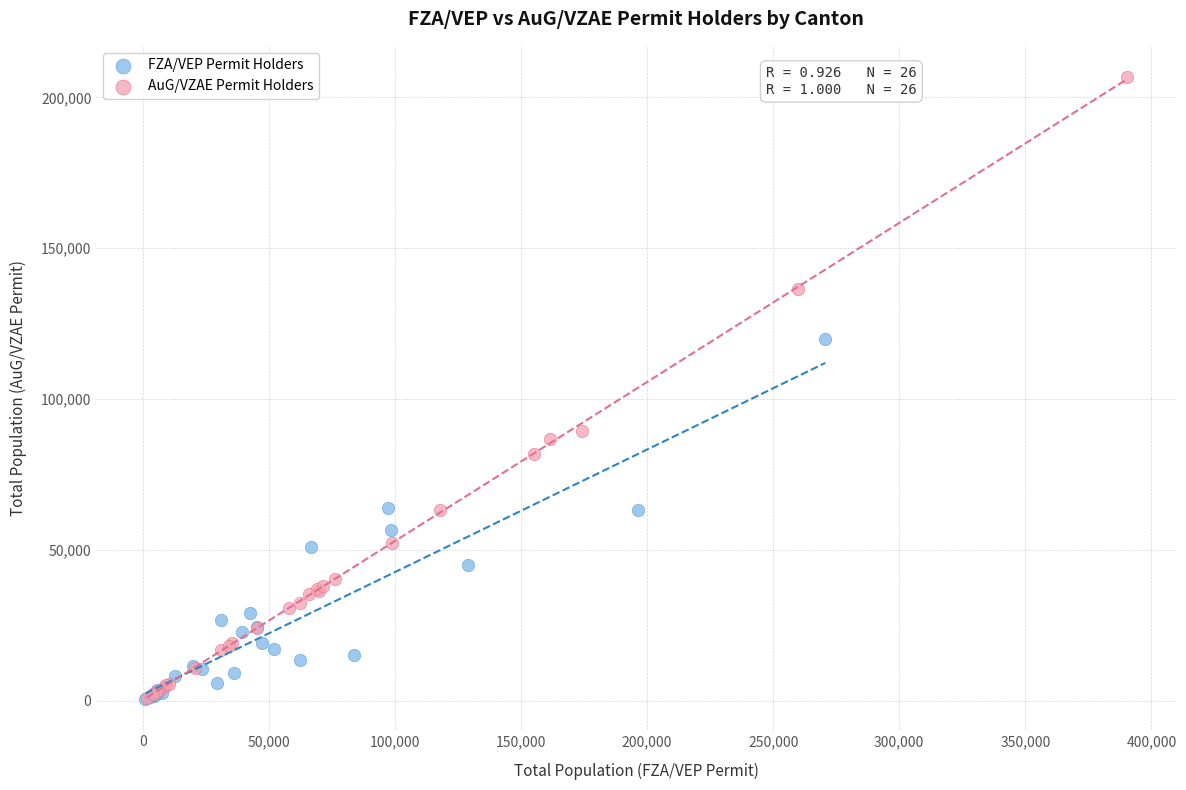

Which series reaches the maximum Y coordinate?

AuG/VZAE Permit Holders